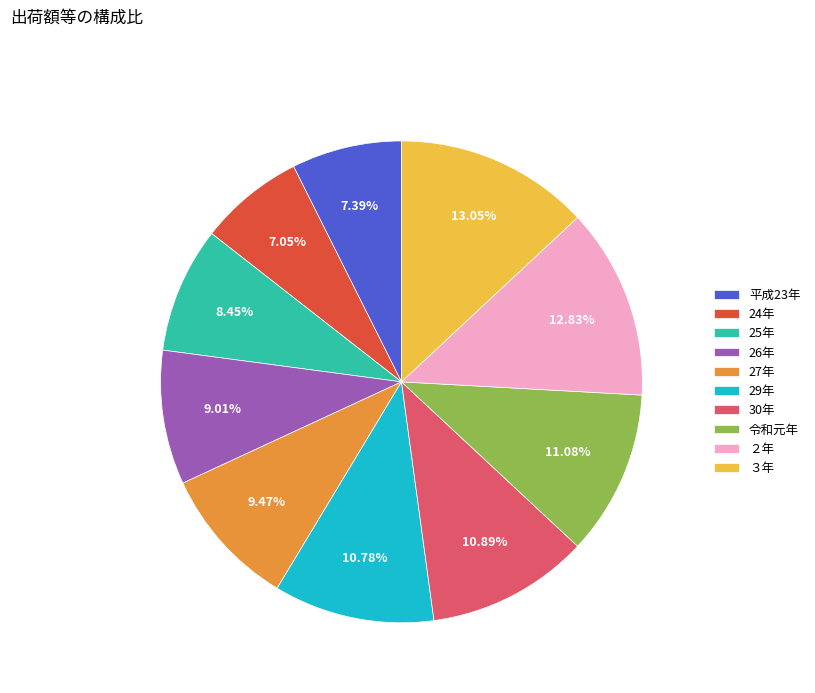

The 24年 slice represents 18% of the pie. True or false?

False